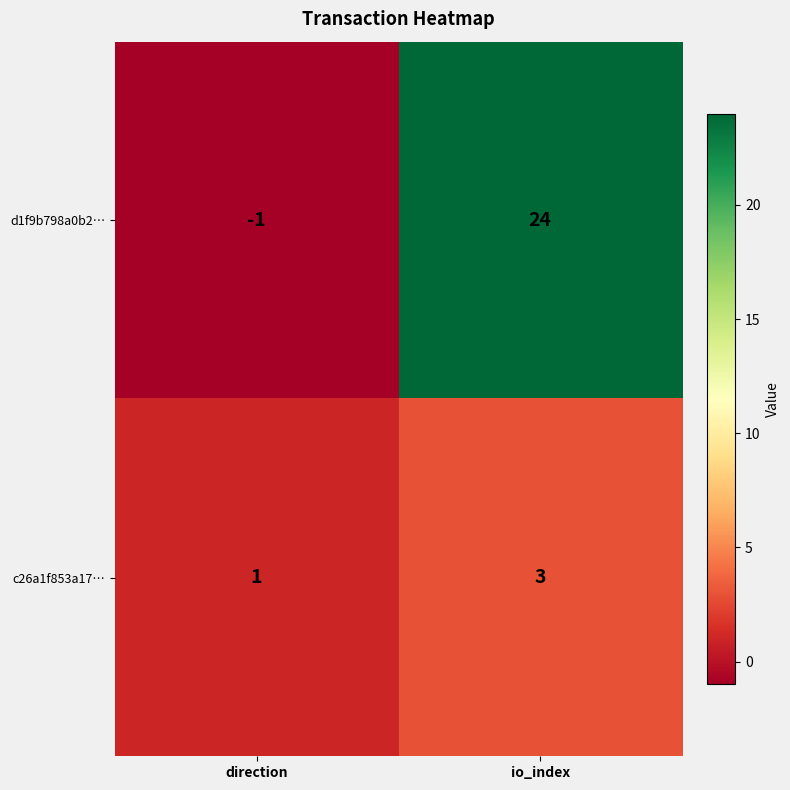

Where is c26a1f853a17… nearest to the value 2?

direction